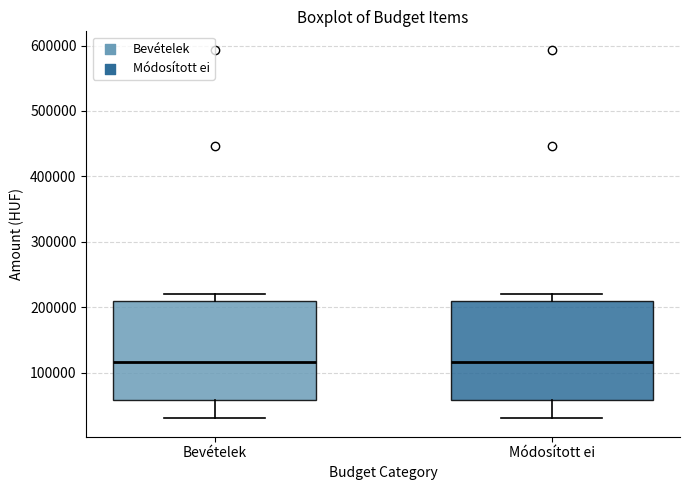

Reading left to right, read every box against the y-axis: the position of its median line, the range the box covers, and the ends of its whiskers. The values are not printed on the chart, so give them approximately, as read against the axis.

Bevételek: median 120000, box 60000 to 210000, whiskers 30000 to 220000
Módosított ei: median 120000, box 60000 to 210000, whiskers 30000 to 220000